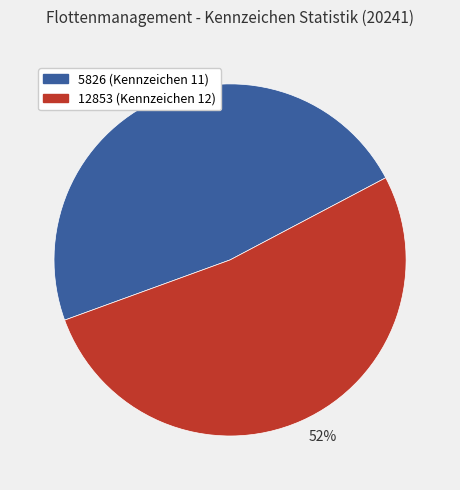

Combined, do 5826 (Kennzeichen 11) and 12853 (Kennzeichen 12) account for over 50%?

Yes